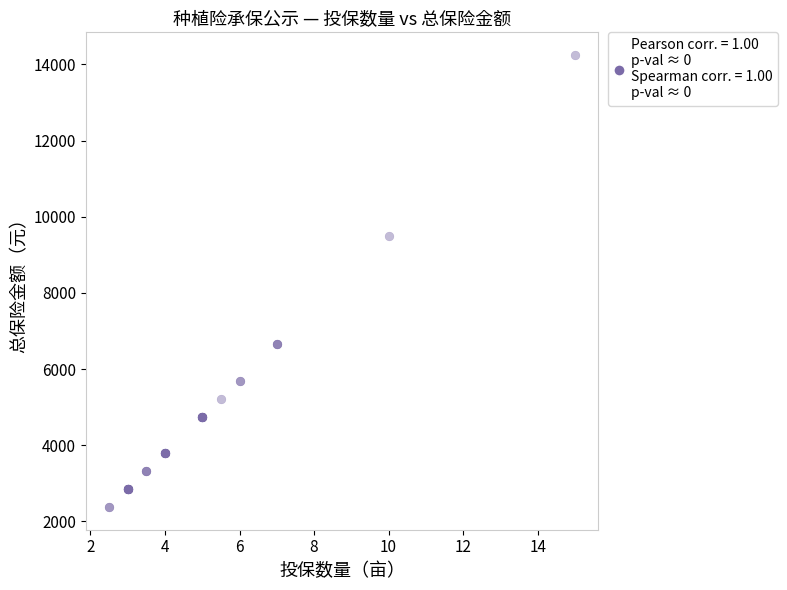

What Y value in the scatter plot is closest to 8312?

9500